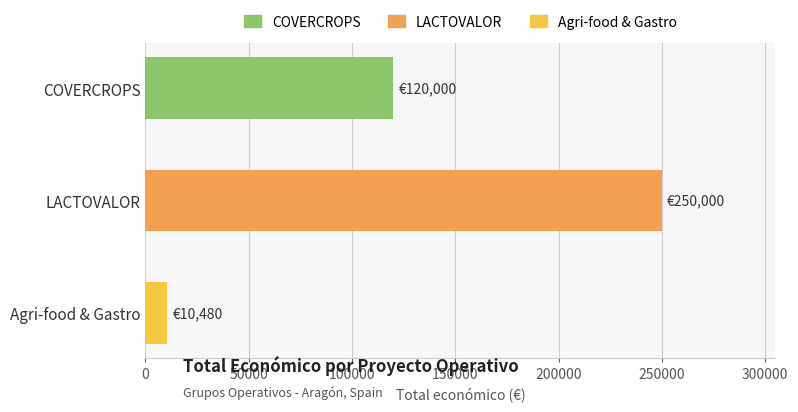

What is the average value?

126827